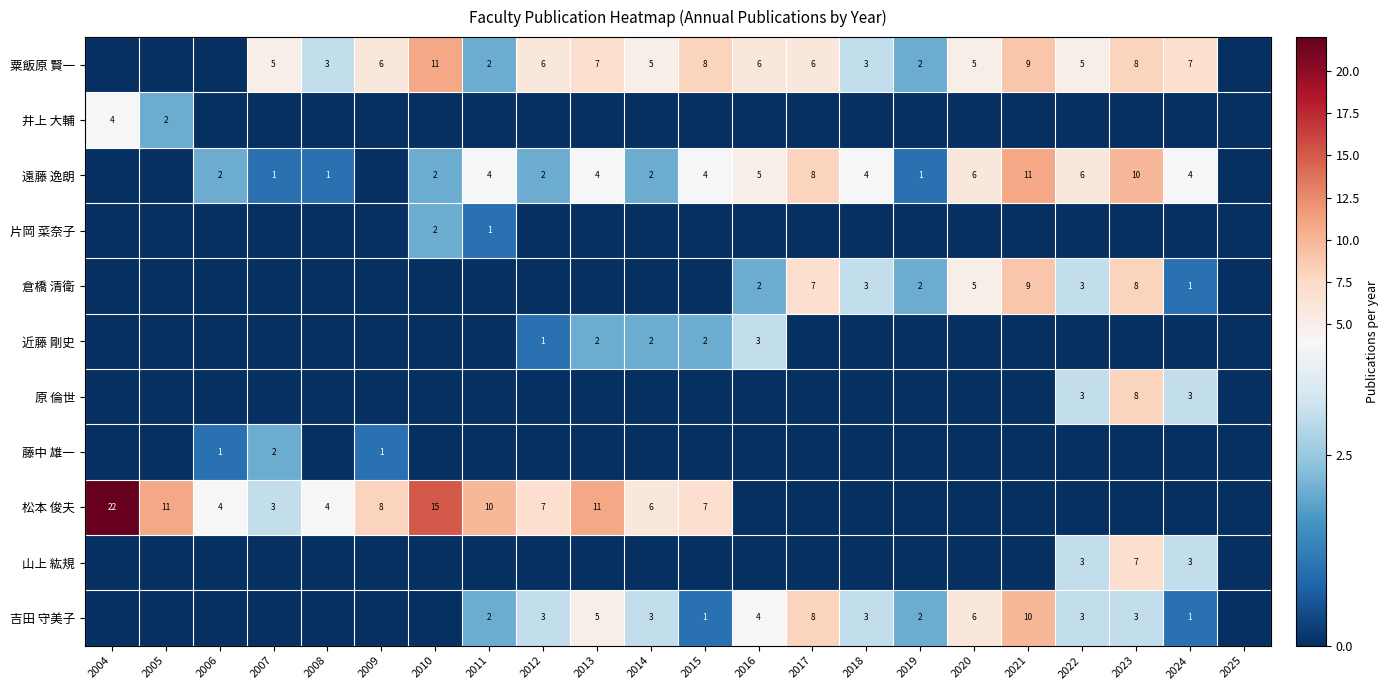

Is it true that 遠藤 逸朗 equals 6 at 2024?

False